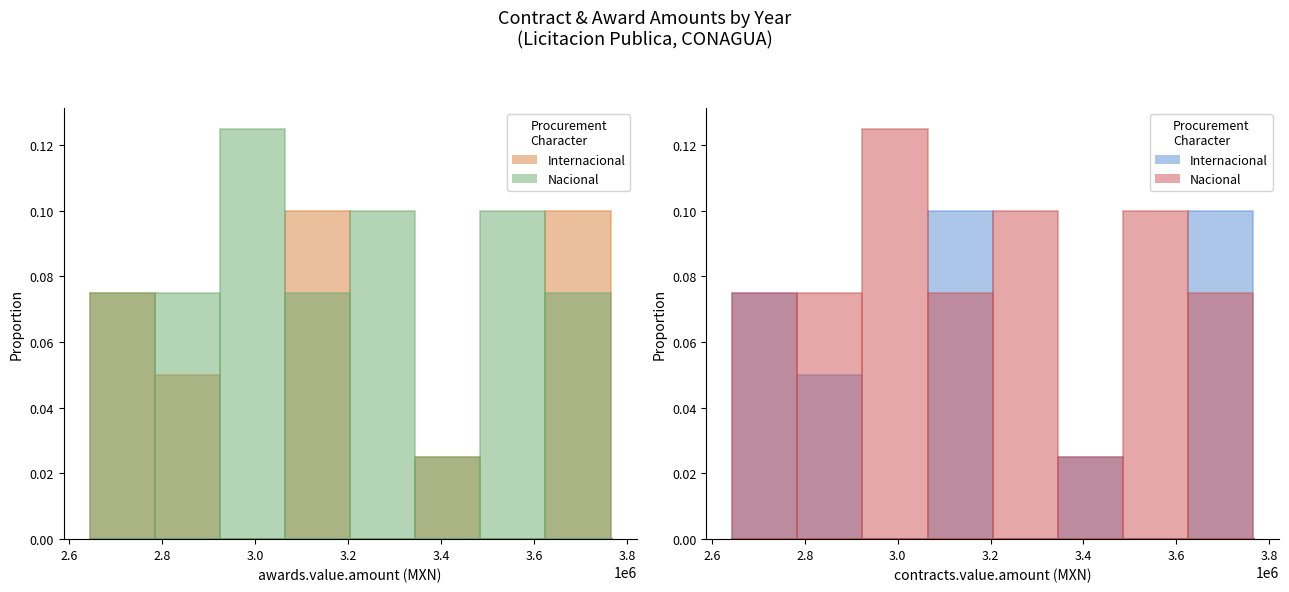

What are all the series names shown in the legend?

Internacional, Nacional